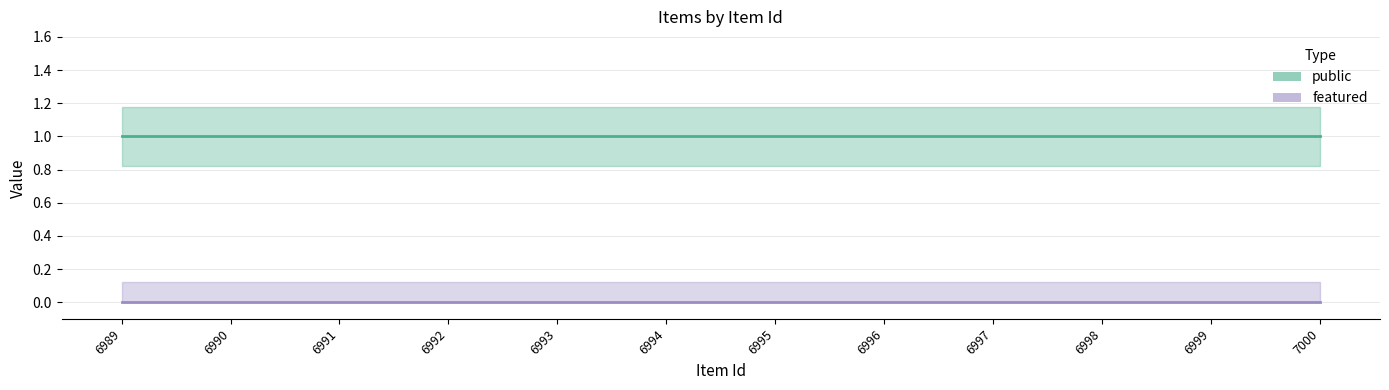

Reading left to right, what are all the values shown in this chart?

public: 1	1	1	1	1	1	1	1	1	1	1	1
featured: 0	0	0	0	0	0	0	0	0	0	0	0